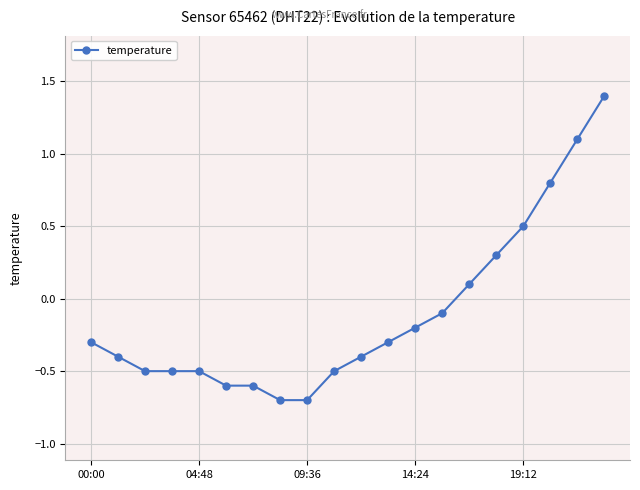

What is the value of the 10th point from the left?

-0.5